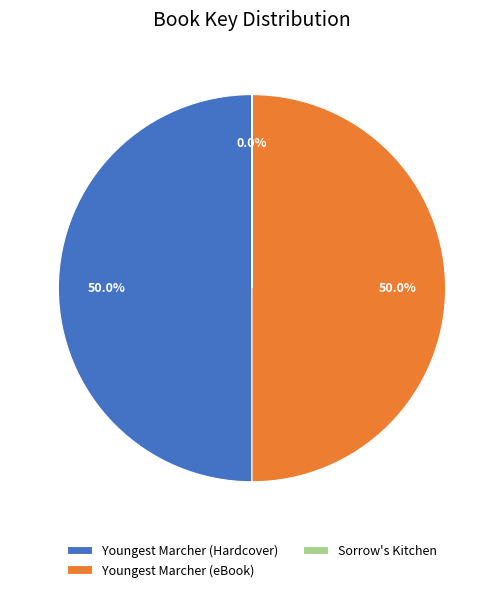

Do Youngest Marcher (eBook) and Youngest Marcher (Hardcover) together represent more than half of the pie?

Yes